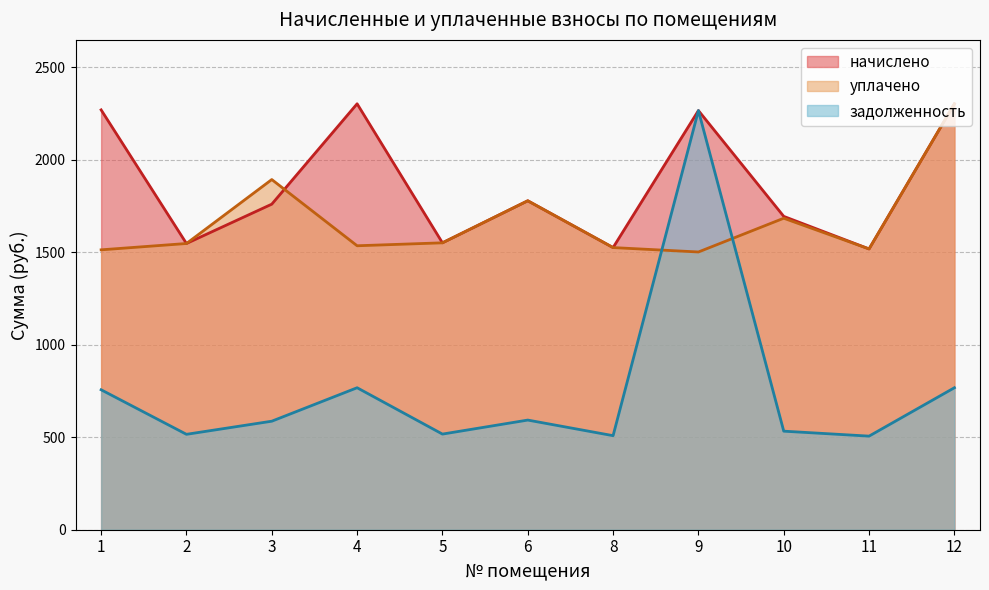

What is the value of the начислено point at the 4th from the left?

2302.3